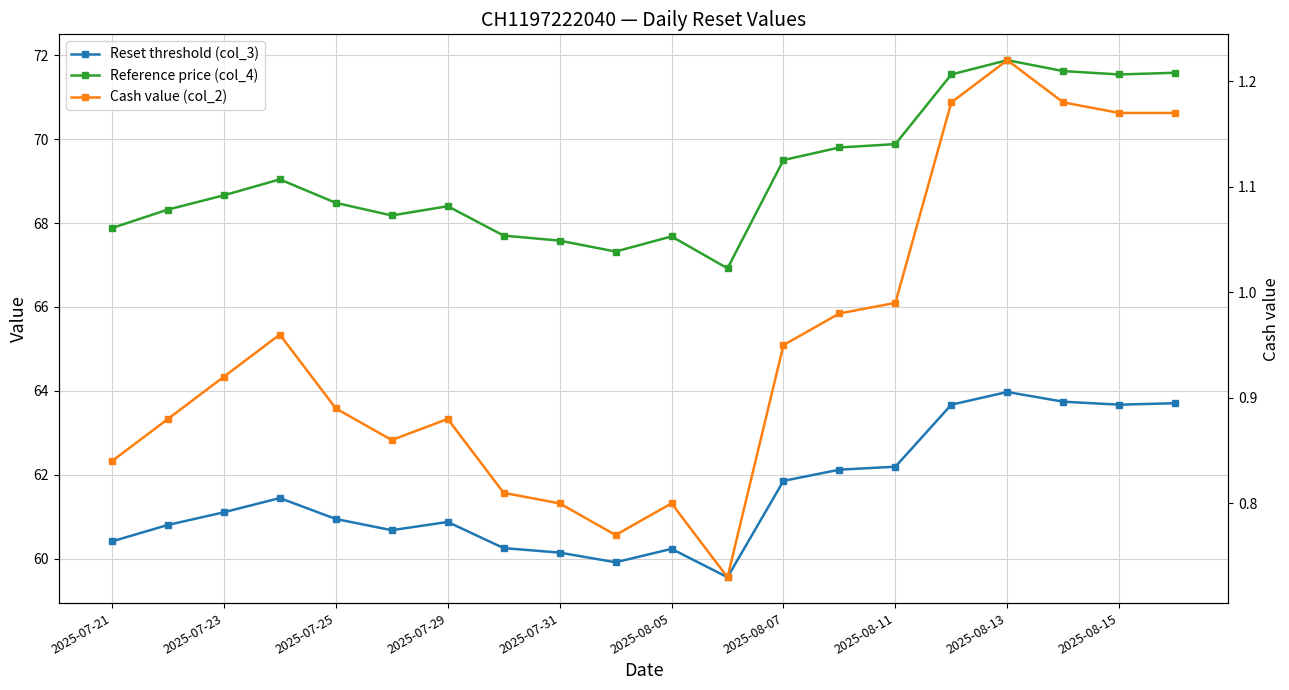

At how many categories does at least one series exceed 49?

20